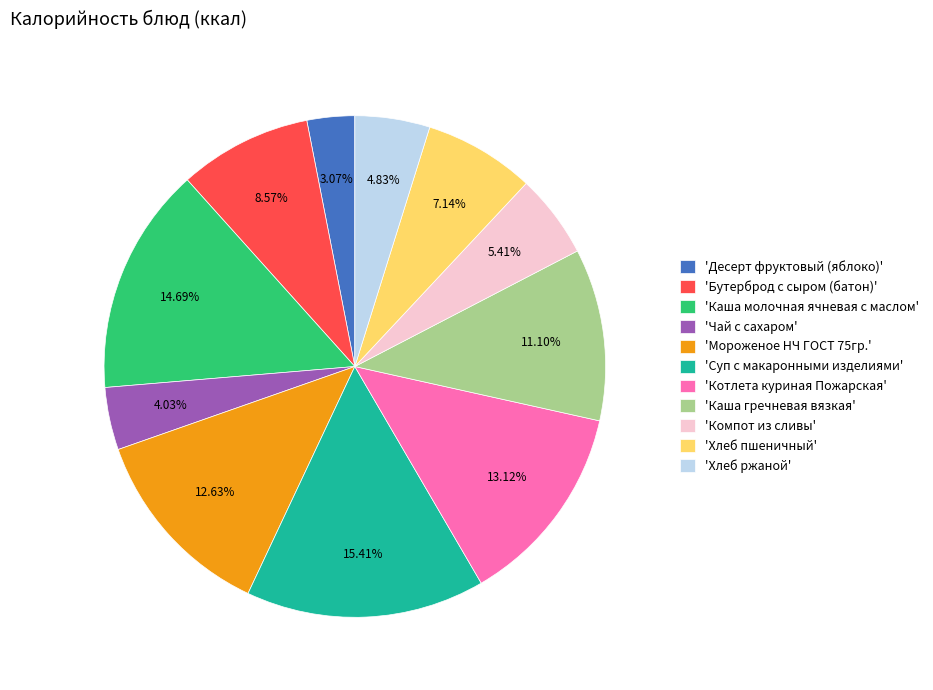

Approximately how many times larger is the value at 'Компот из сливы' compared to 'Каша гречневая вязкая'?

0.5